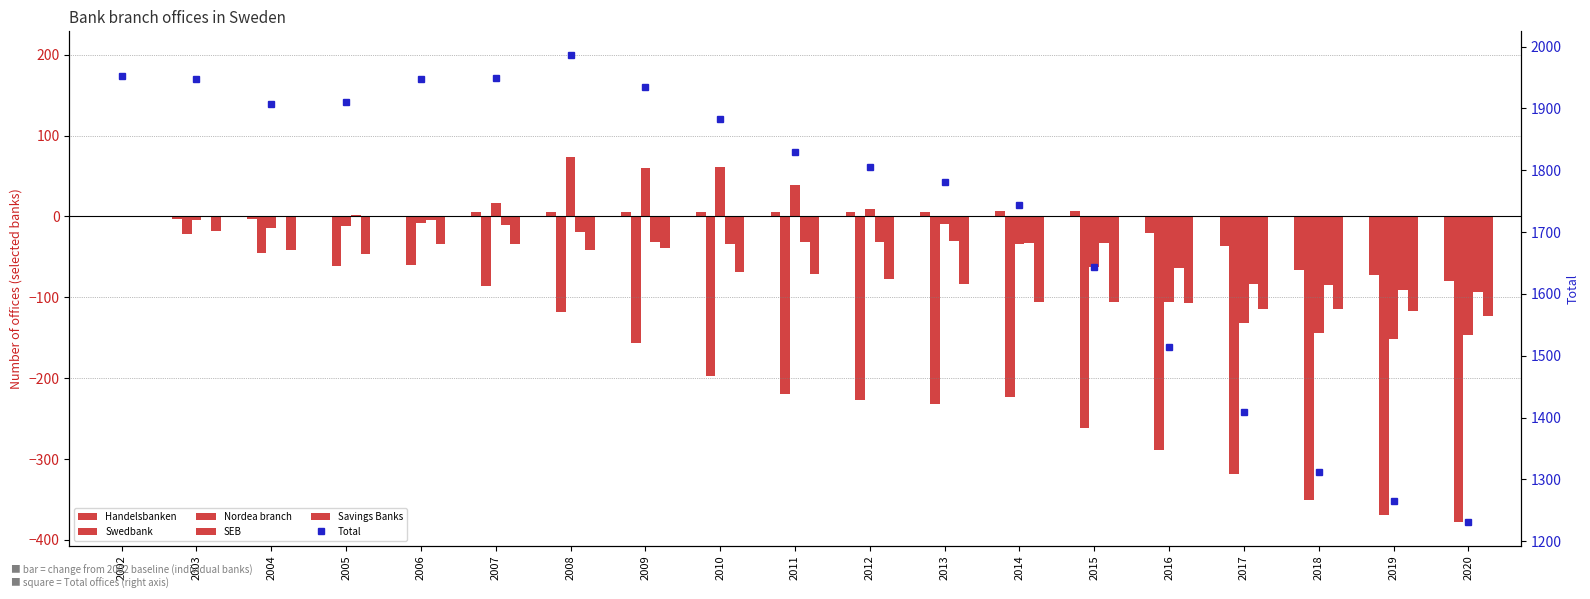

At which label does Handelsbanken reach its peak?

2014